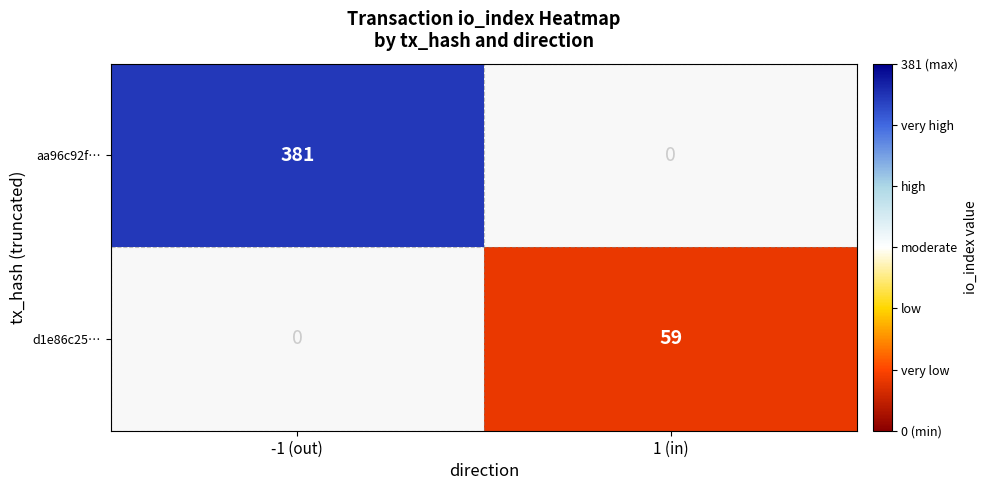

Which label corresponds to the largest value in the chart?

-1 (out)